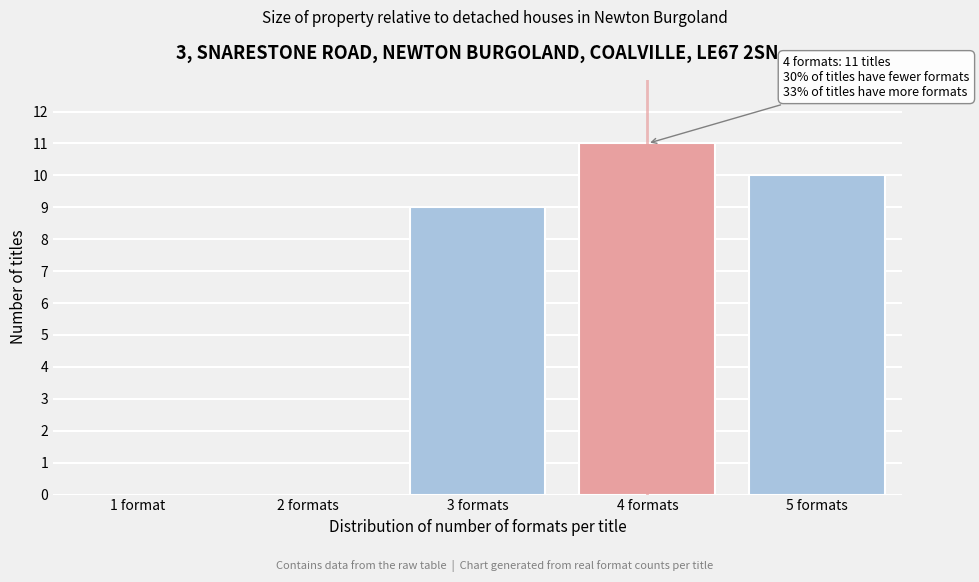

Reading right to left, extract all data points from this chart.

5 formats=10	4 formats=11	3 formats=9	2 formats=0	1 format=0